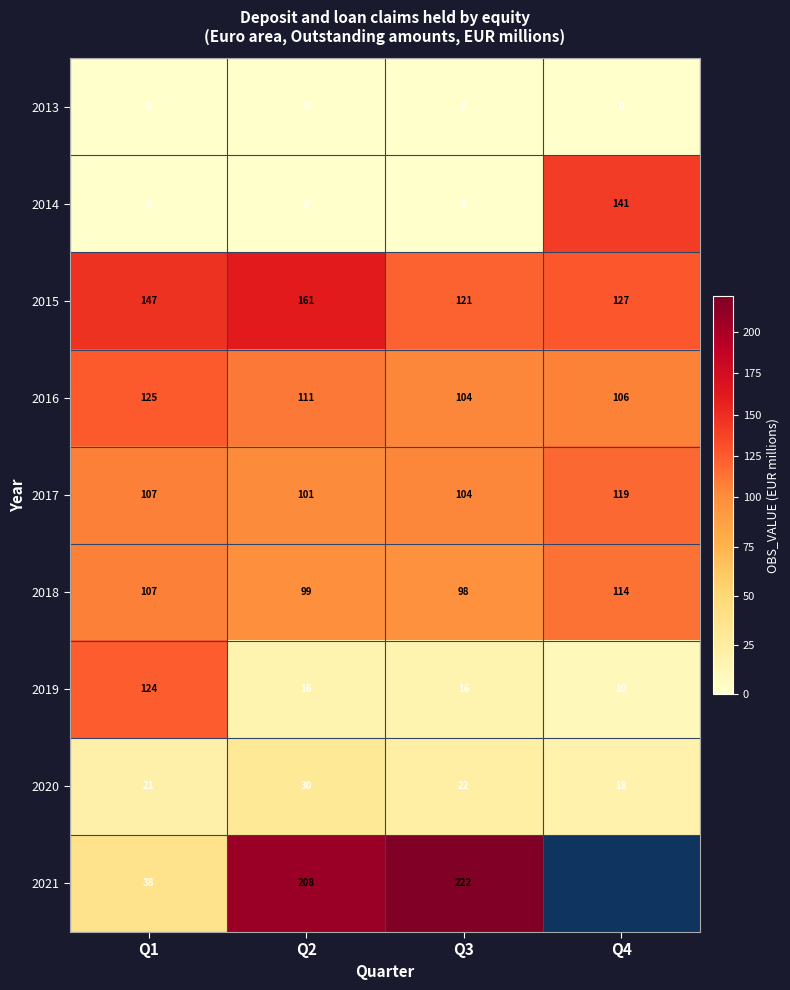

Between Q1 and Q2, which series saw the biggest shift?

2021